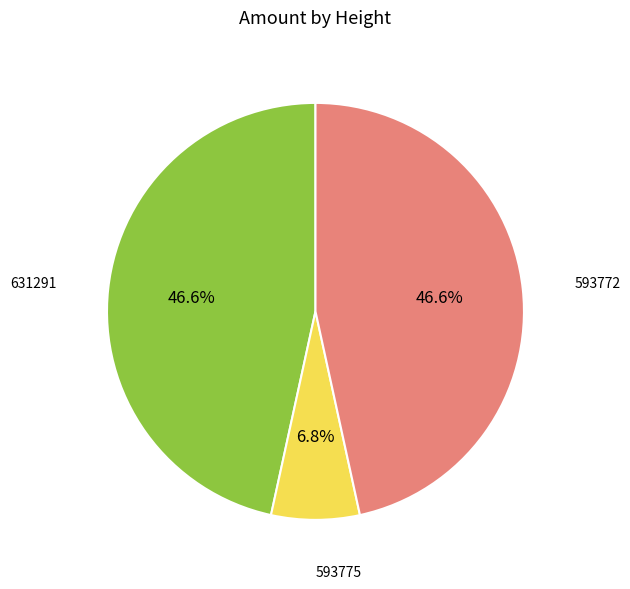

Does any single category account for the majority?

No